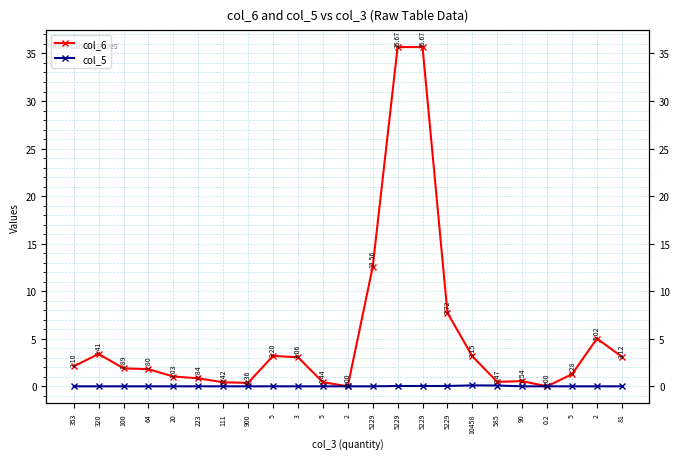

Is the value of col_5 at 2 greater than the value of col_6 at 5229?

No